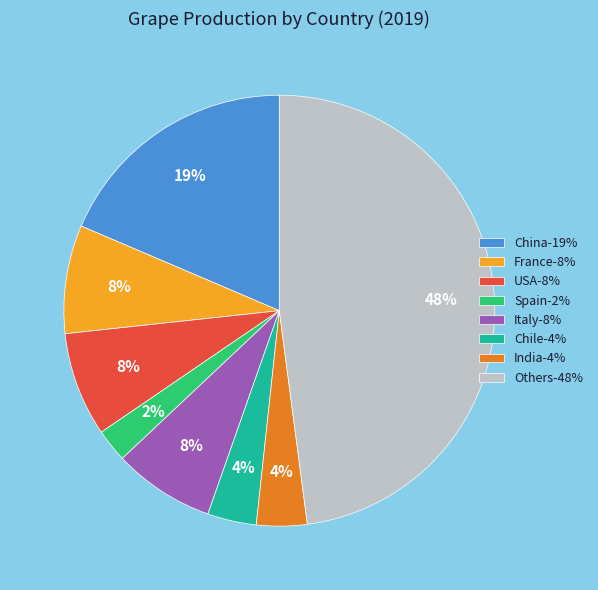

What is the smallest slice in the pie chart?

Spain-2%